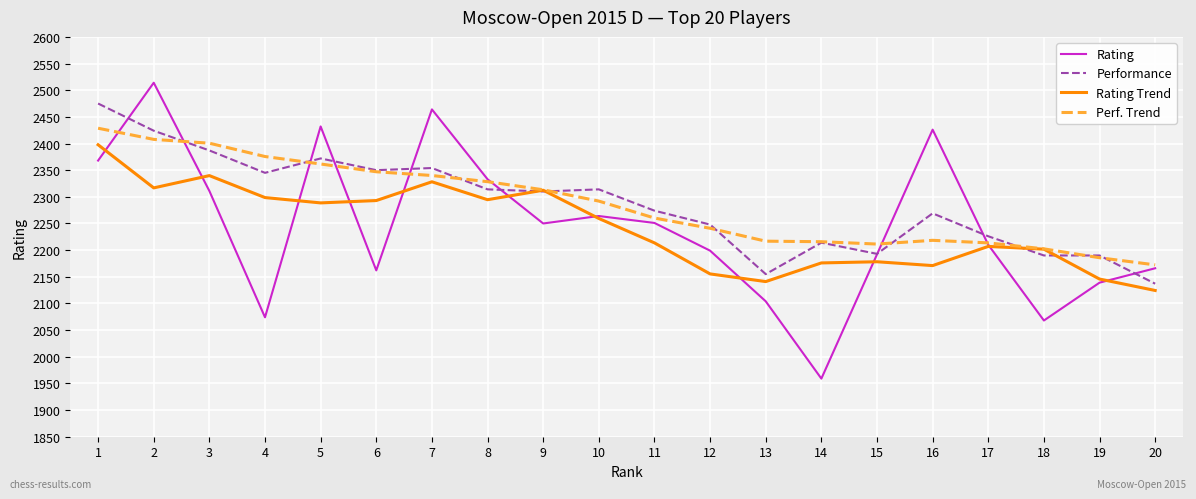

The value of Perf. Trend at 11 is 2260.2. True or false?

True